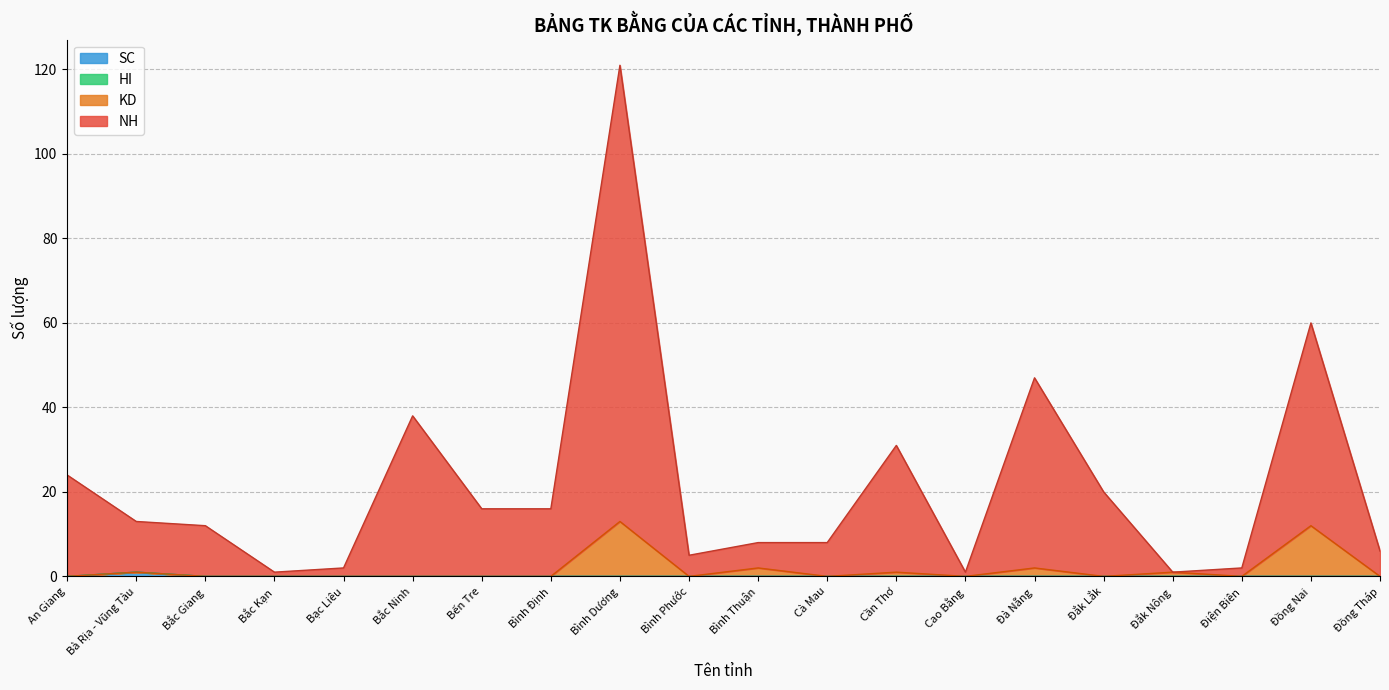

How many data points does each series have?

20